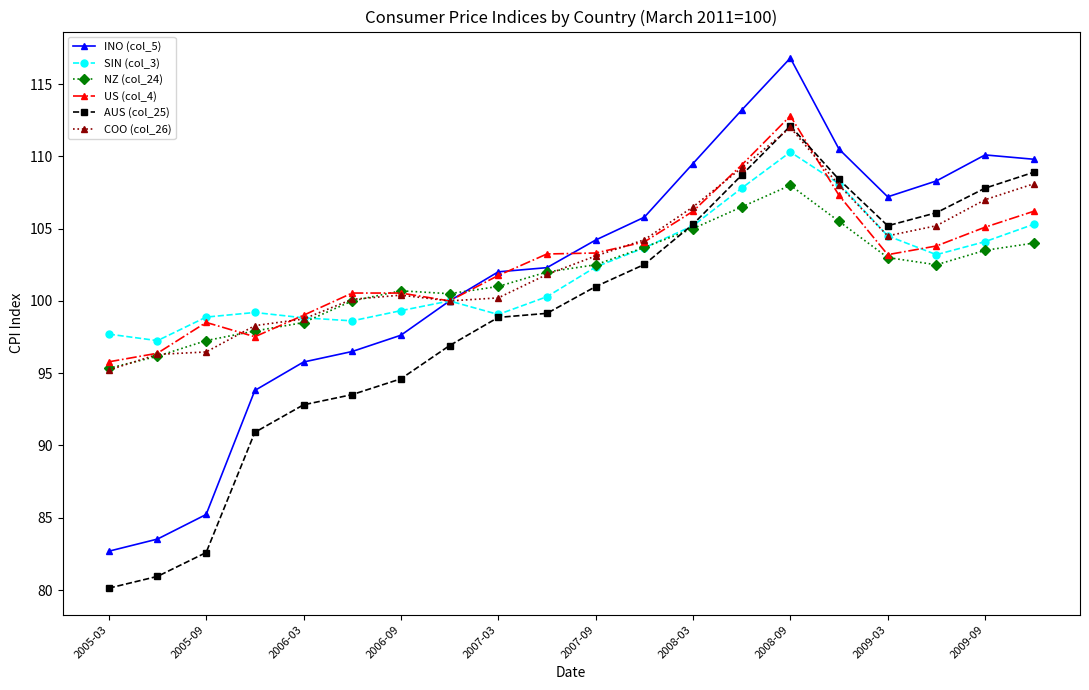

In INO (col_5), how many points are higher than both neighbors (excluding endpoints)?

2